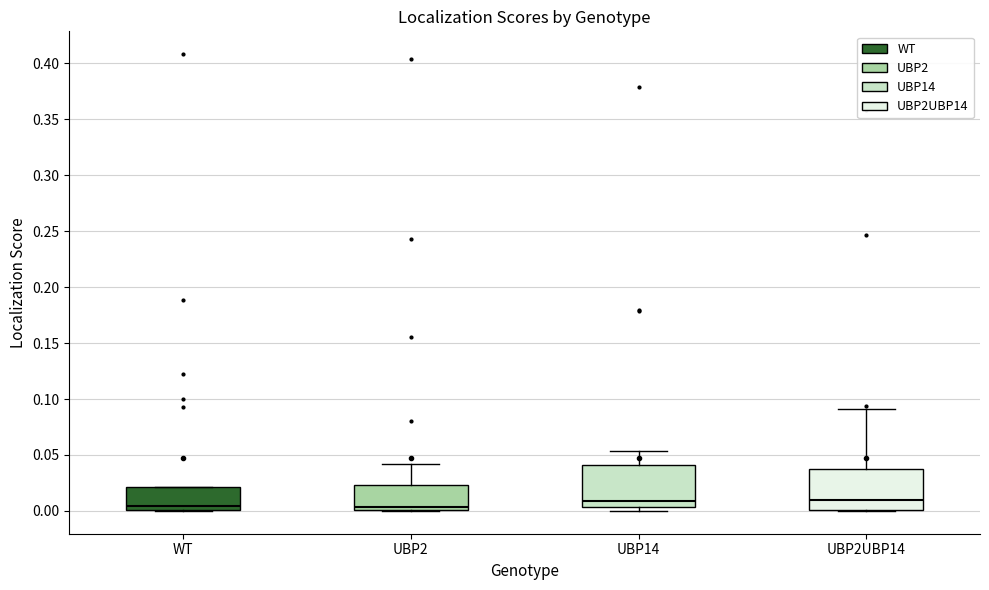

Reading left to right, transcribe this box plot: for each box, give where its median line is, the range the box spans, and where its two whiskers end, as read against the y-axis. The values are not printed on the chart, so give them approximately, as read against the axis.

WT: median 0.005, box 0.000 to 0.020, whiskers 0.000 to 0.020
UBP2: median 0.005, box 0.000 to 0.025, whiskers 0.000 to 0.040
UBP14: median 0.010, box 0.005 to 0.040, whiskers 0.000 to 0.055
UBP2UBP14: median 0.010, box 0.000 to 0.035, whiskers 0.000 to 0.090